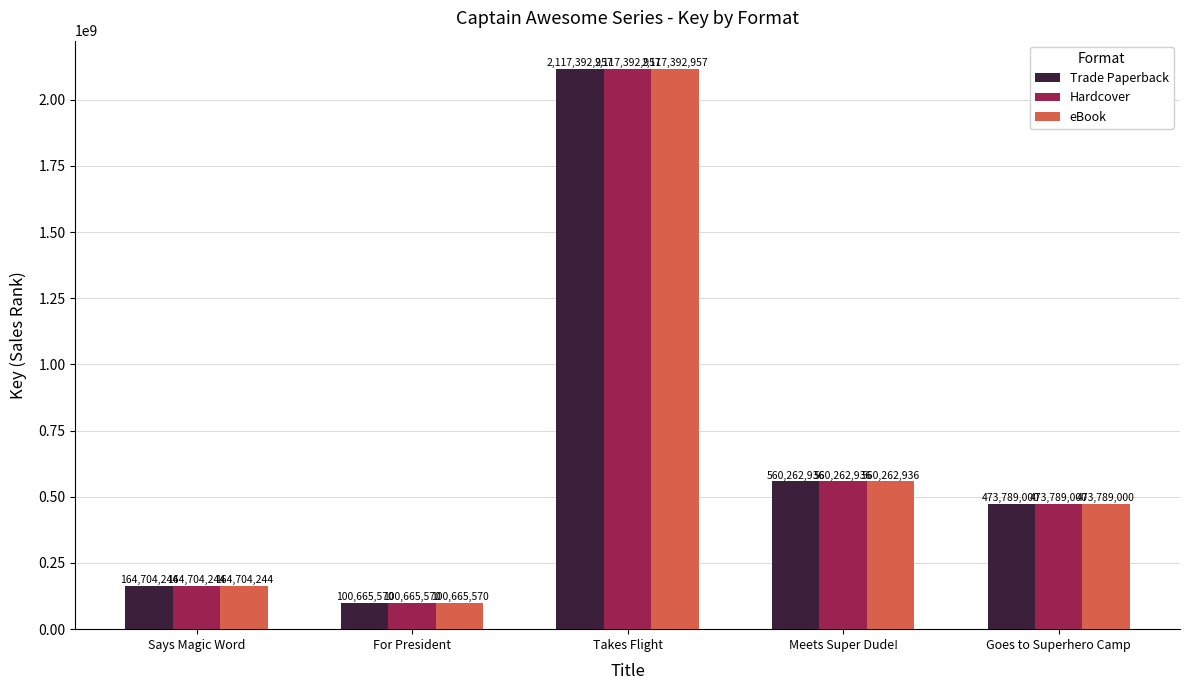

What is the label of the 5th bar from the left?

Goes to Superhero Camp